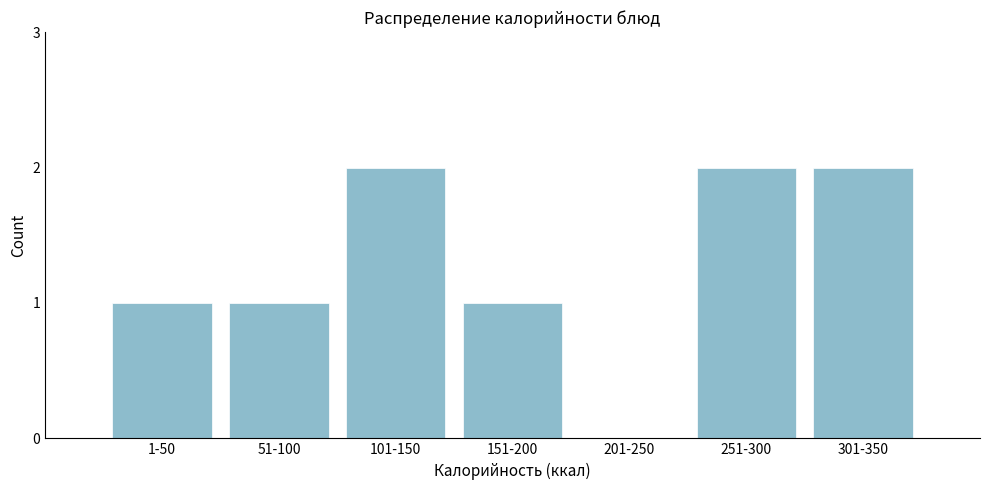

Reading left to right, list all the values displayed in this chart.

1-50=1	51-100=1	101-150=2	151-200=1	201-250=0	251-300=2	301-350=2